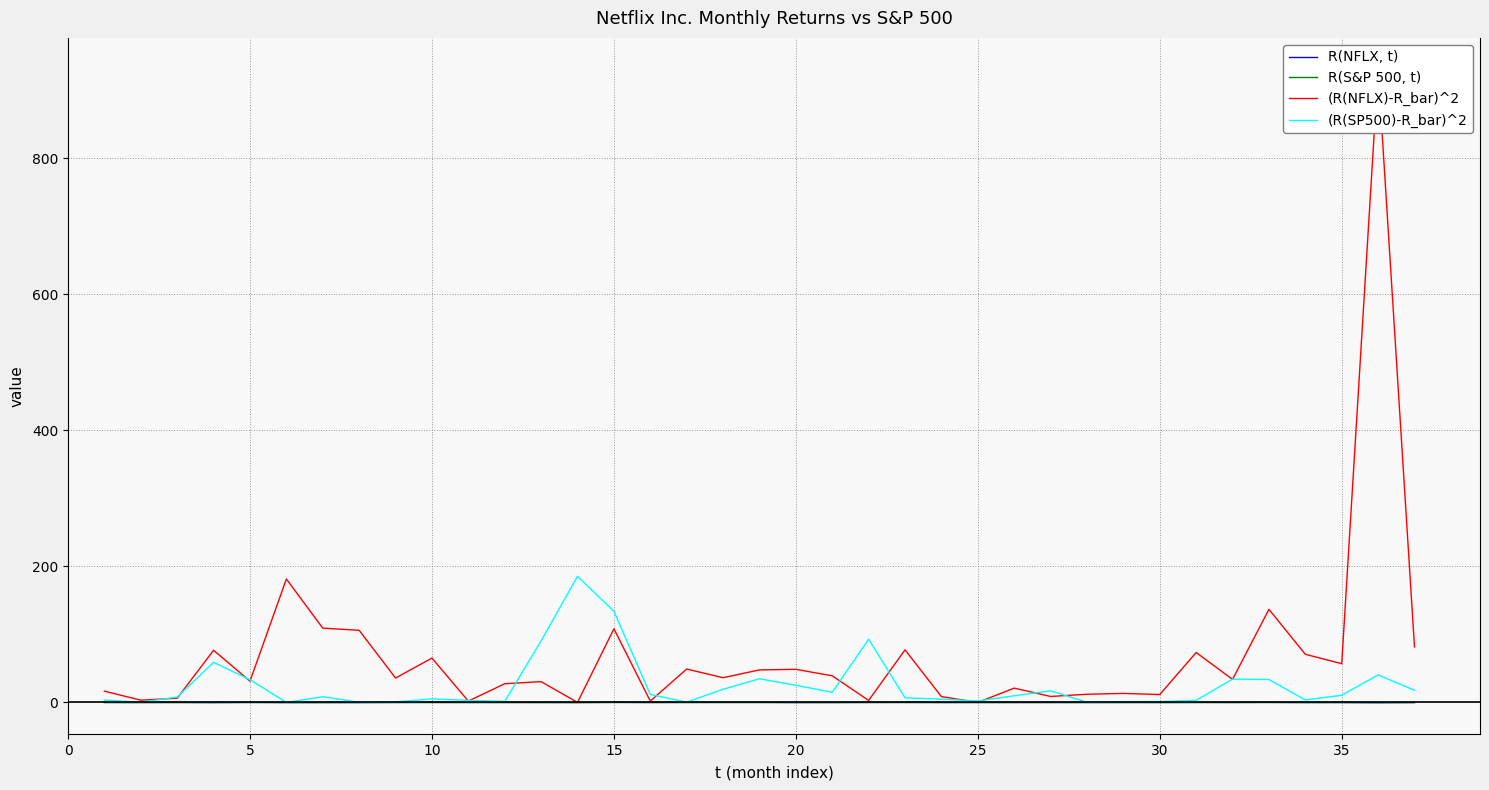

True or false: R(NFLX, t) and R(S&P 500, t) intersect in this chart.

True